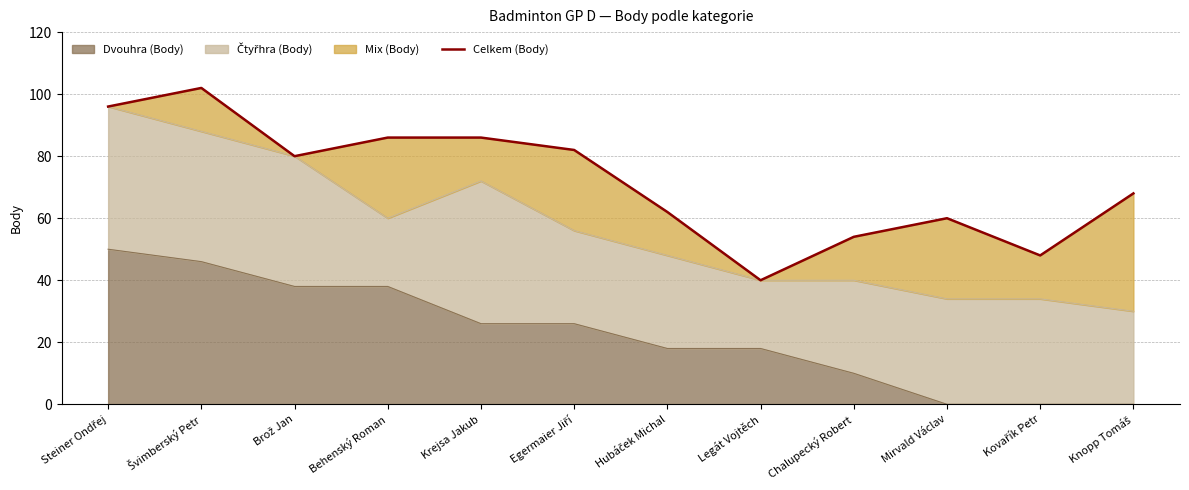

How many data points does each series have?

12